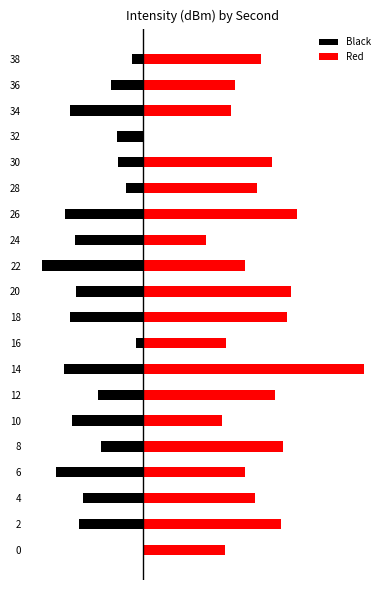

Rank the series by their average value, from lowest to highest.

Black, Red